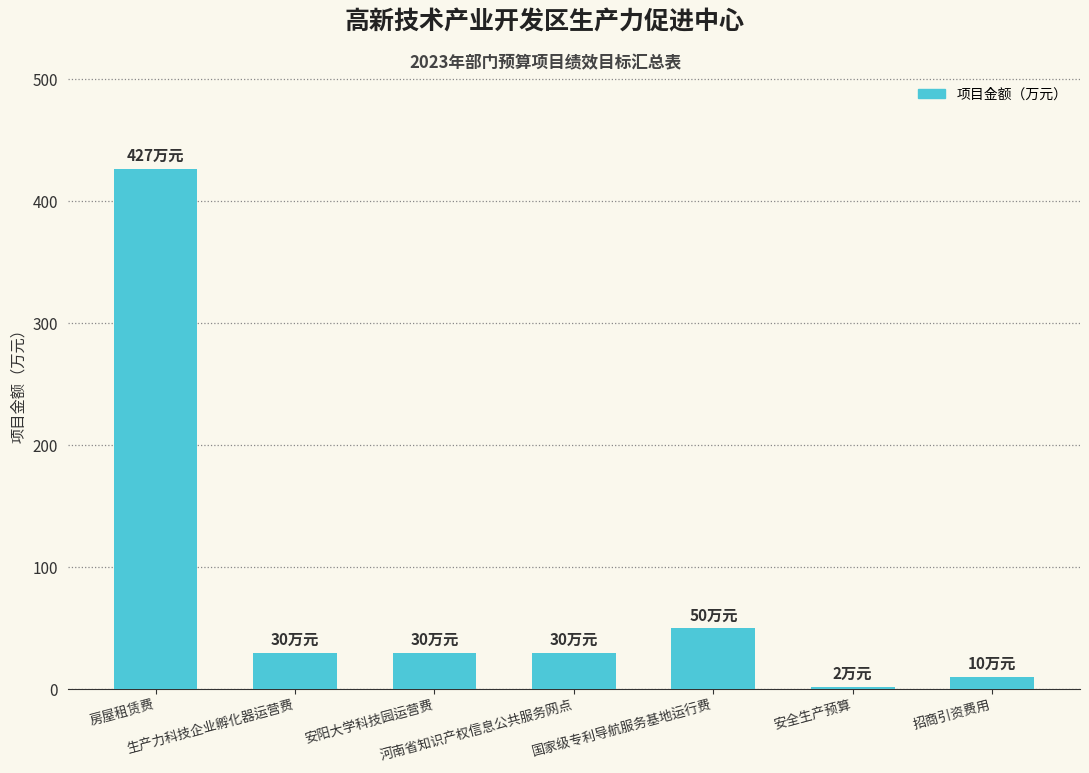

What is the greatest value displayed?

427